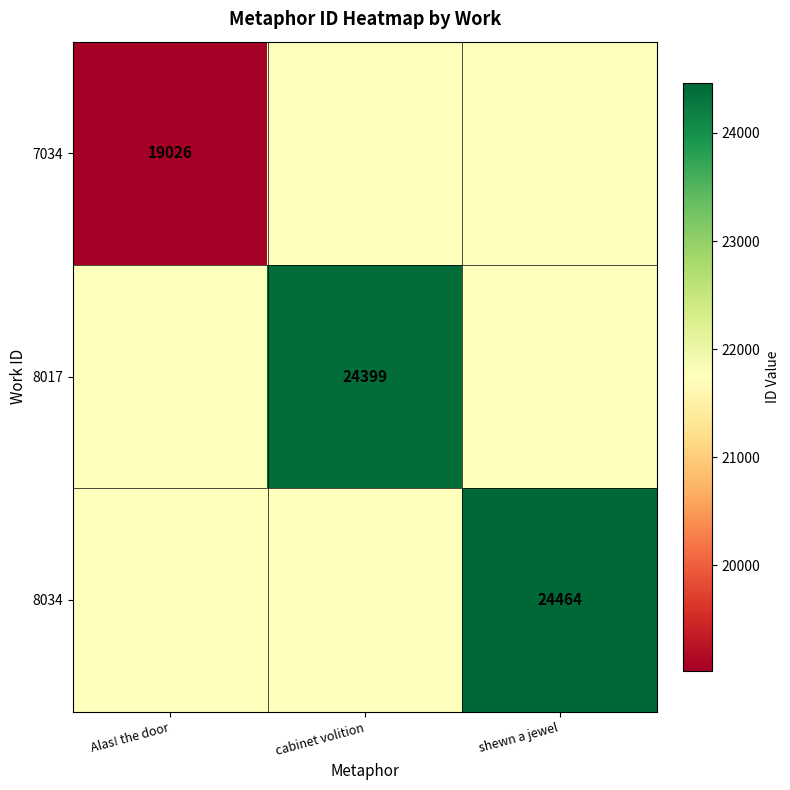

Count the number of categories in the chart.

3